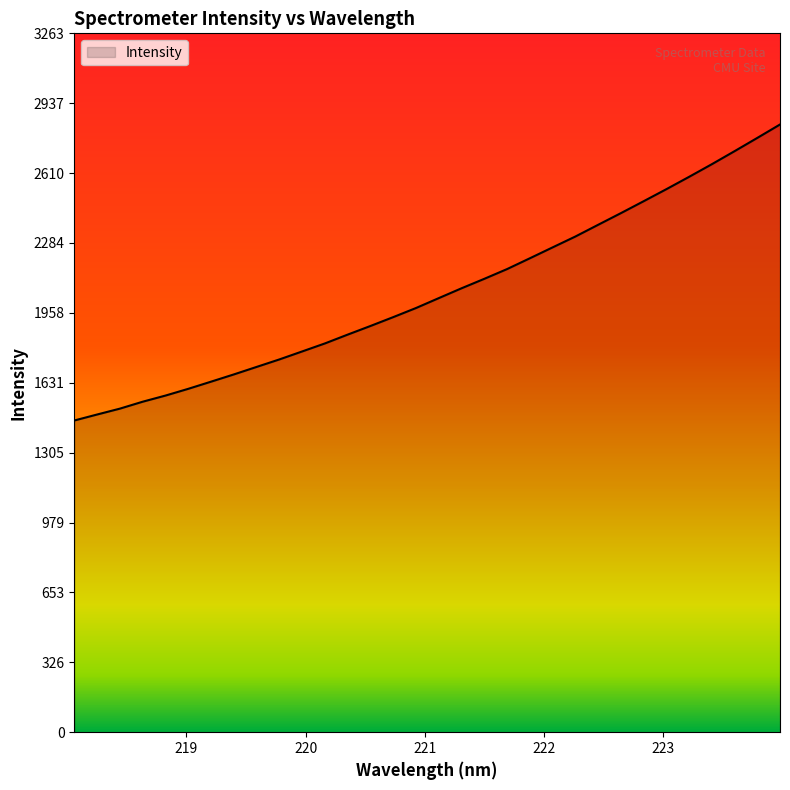

What is the greatest value displayed?

2837.2